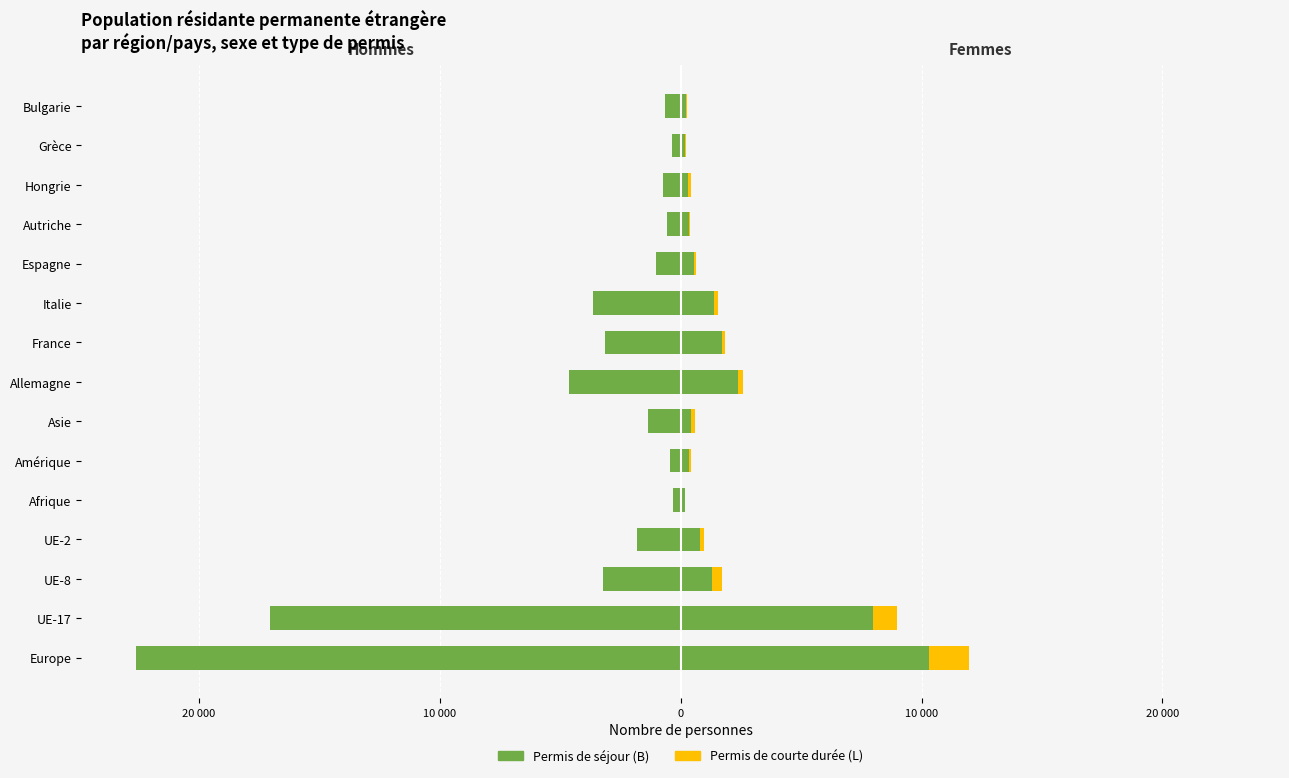

How many data points in Permis L (Femmes) are above 137?

7